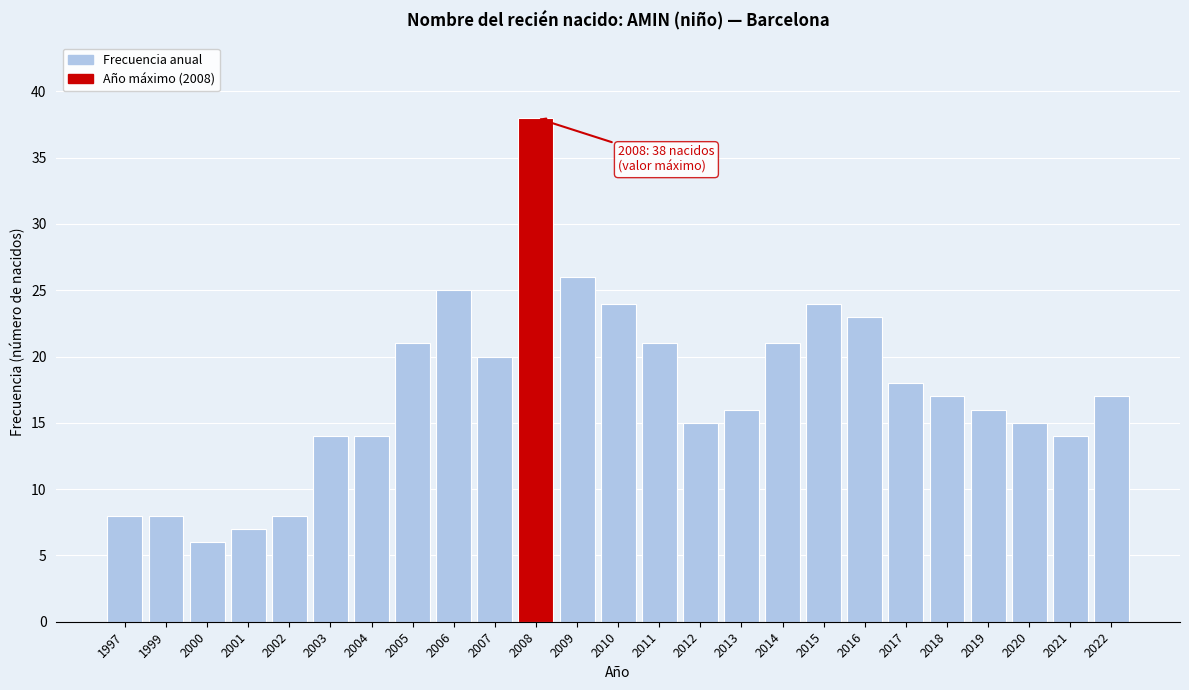

Reading left to right, extract all data points from this chart.

1997=8	1999=8	2000=6	2001=7	2002=8	2003=14	2004=14	2005=21	2006=25	2007=20	2008=38	2009=26	2010=24	2011=21	2012=15	2013=16	2014=21	2015=24	2016=23	2017=18	2018=17	2019=16	2020=15	2021=14	2022=17